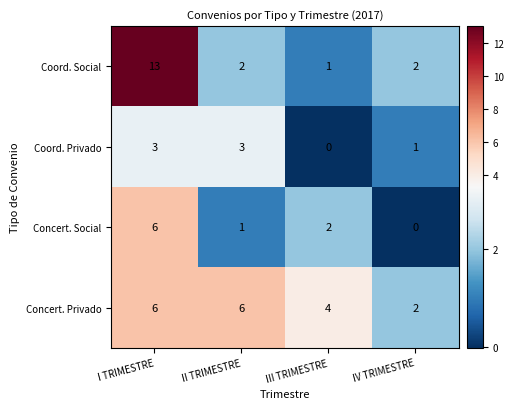

Which series has the widest spread of values?

Coord. Social